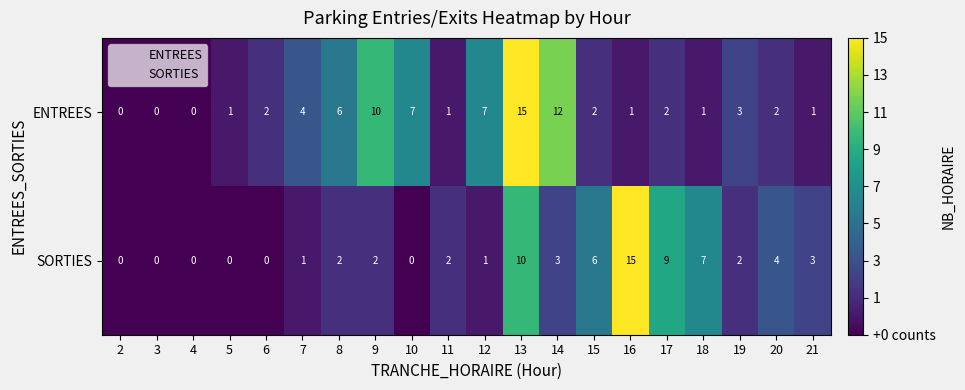

List the series in order of their overall mean, lowest first.

SORTIES, ENTREES